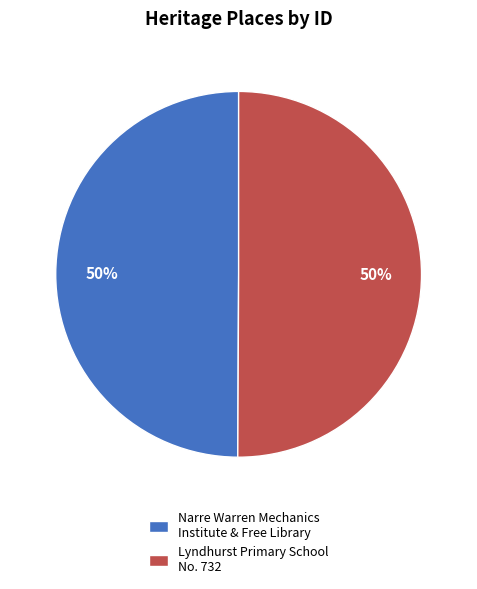

What is the ratio of the value at Narre Warren Mechanics Institute & Free Library to the value at Lyndhurst Primary School No. 732?

1.0